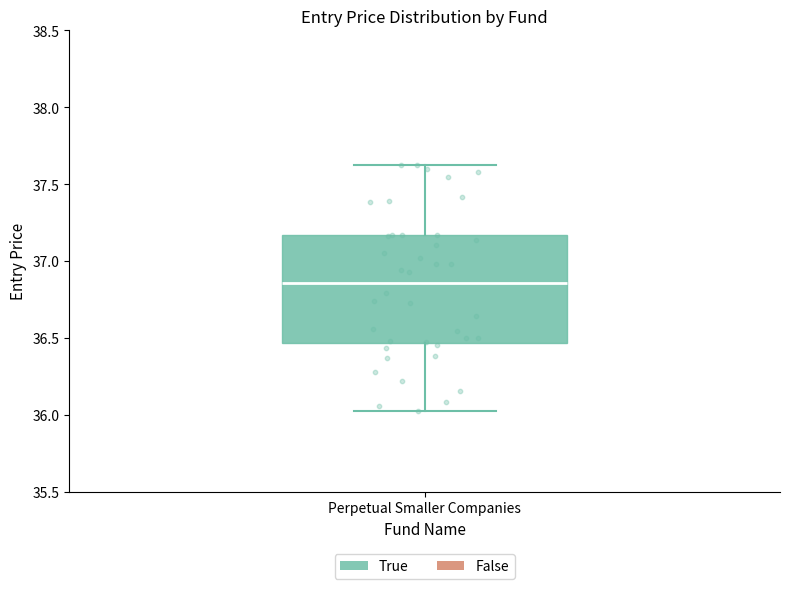

Transcribe this box plot: give where the median line is, the range the box spans, and where the two whiskers end, as read against the y-axis. The values are not printed on the chart, so give them approximately, as read against the axis.

median 36.85, box 36.45 to 37.15, whiskers 36.00 to 37.60